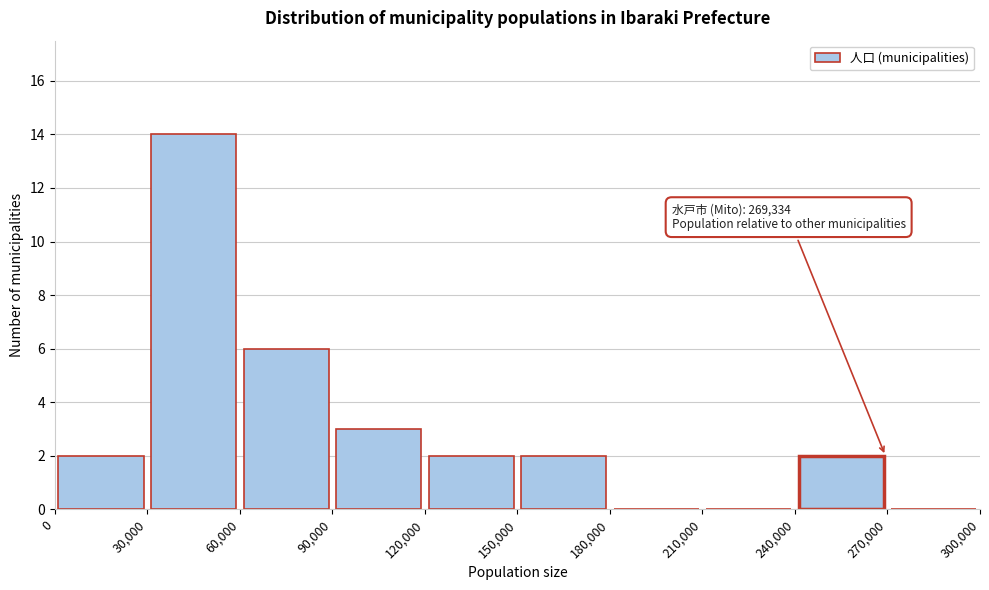

Which range on the x-axis has the tallest bar?

30,000 to 60,000